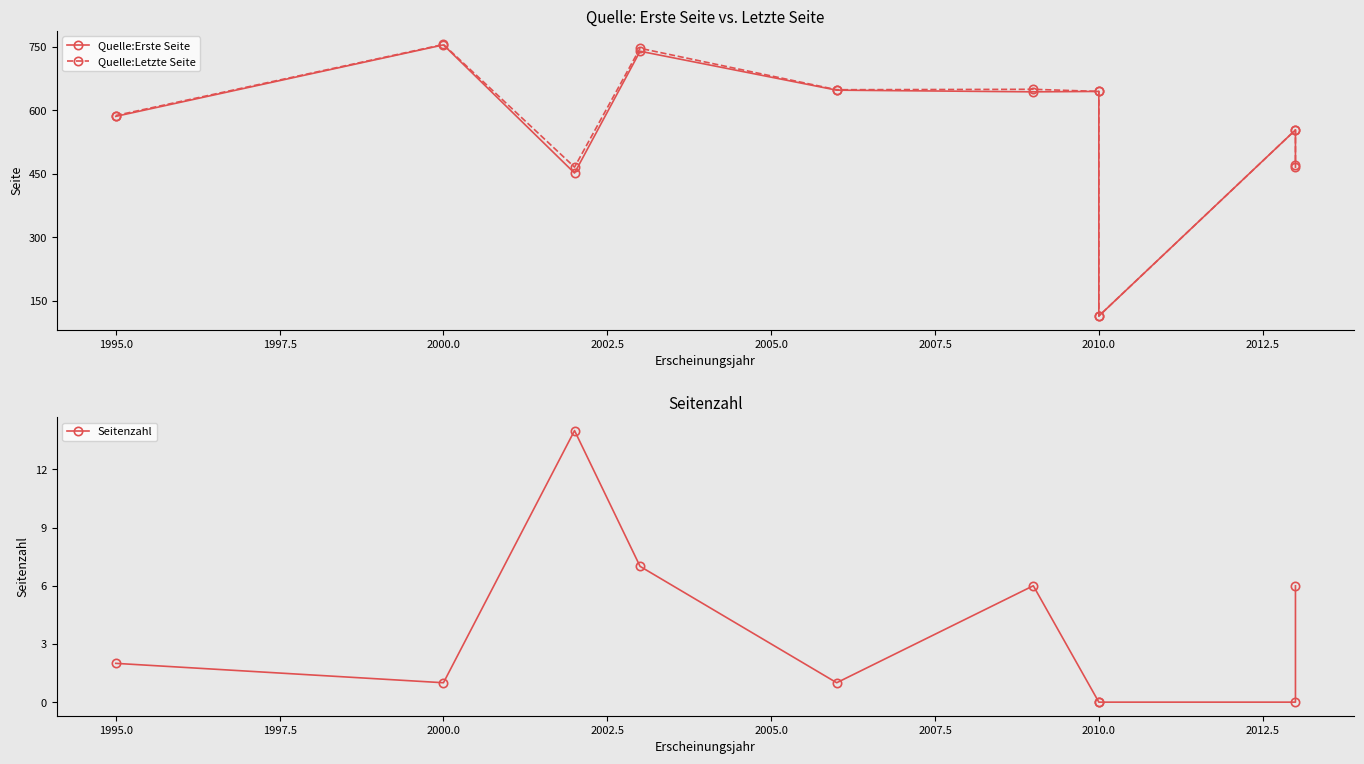

Reading left to right, transcribe all the data shown in this chart.

Quelle:Erste Seite: 586	755	452	740	648	644	645	114	554	466
Quelle:Letzte Seite: 588	756	466	747	649	650	645	114	554	472
Seitenzahl: 2	1	14	7	1	6	0	0	0	6